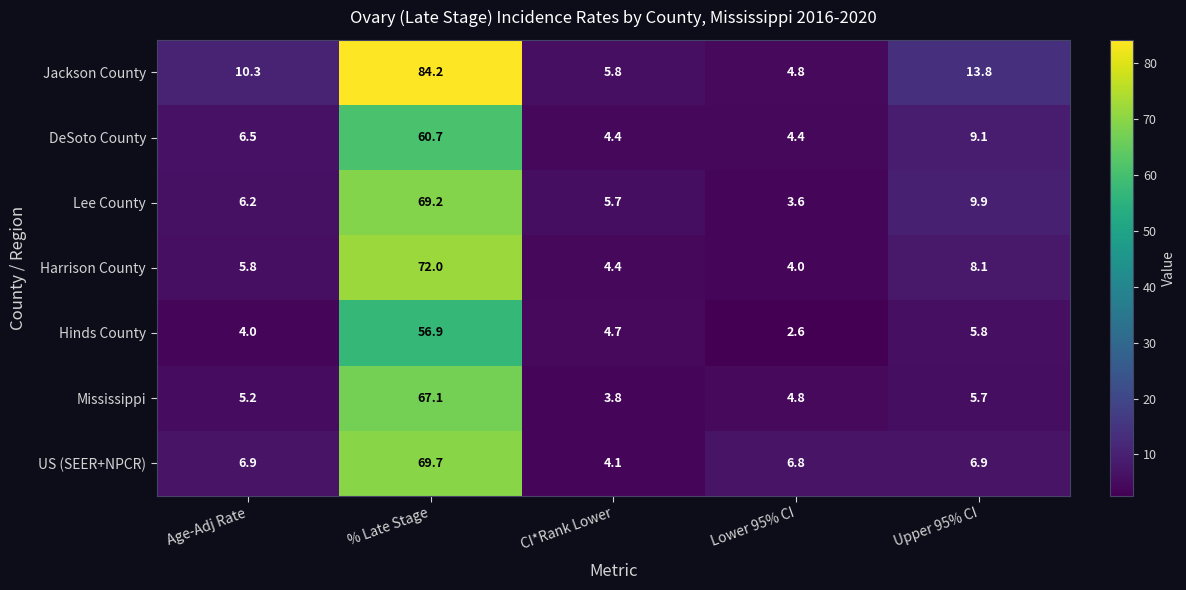

What is the average value of the DeSoto County series?

17.0